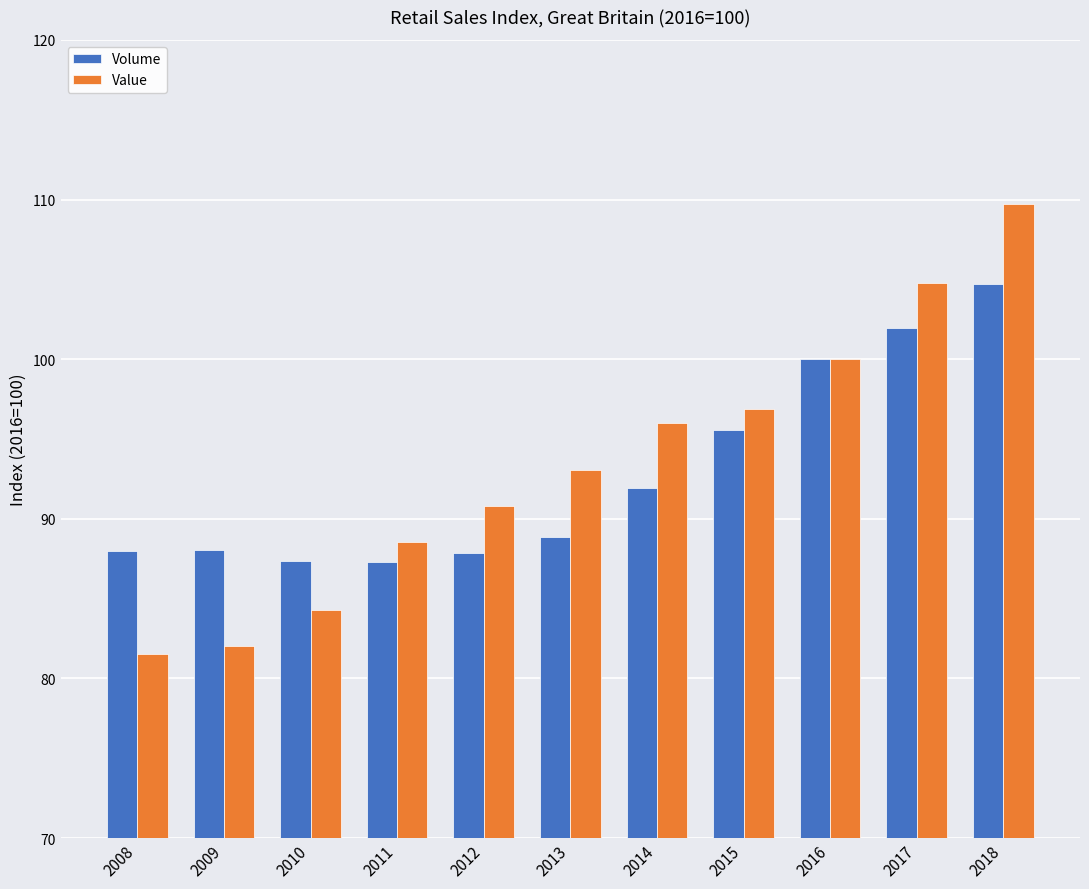

Count the number of data series in this chart.

2